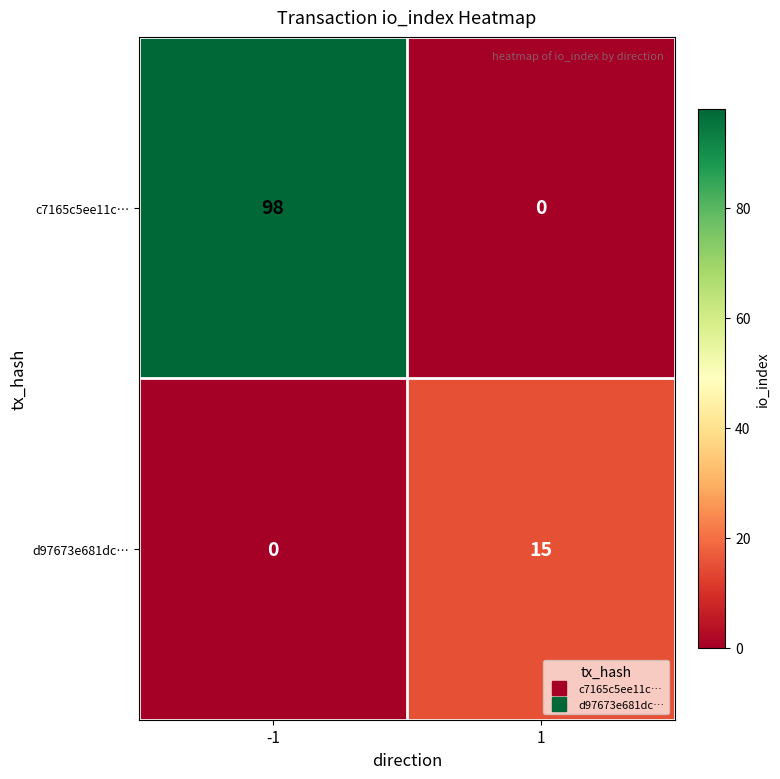

Is it true that d97673e681dc… equals 27 at 1?

False